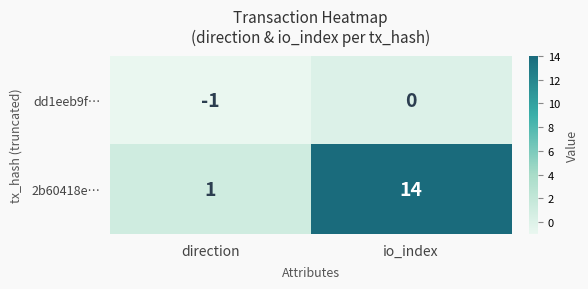

Rank the categories by 2b60418e… value from lowest to highest.

direction, io_index